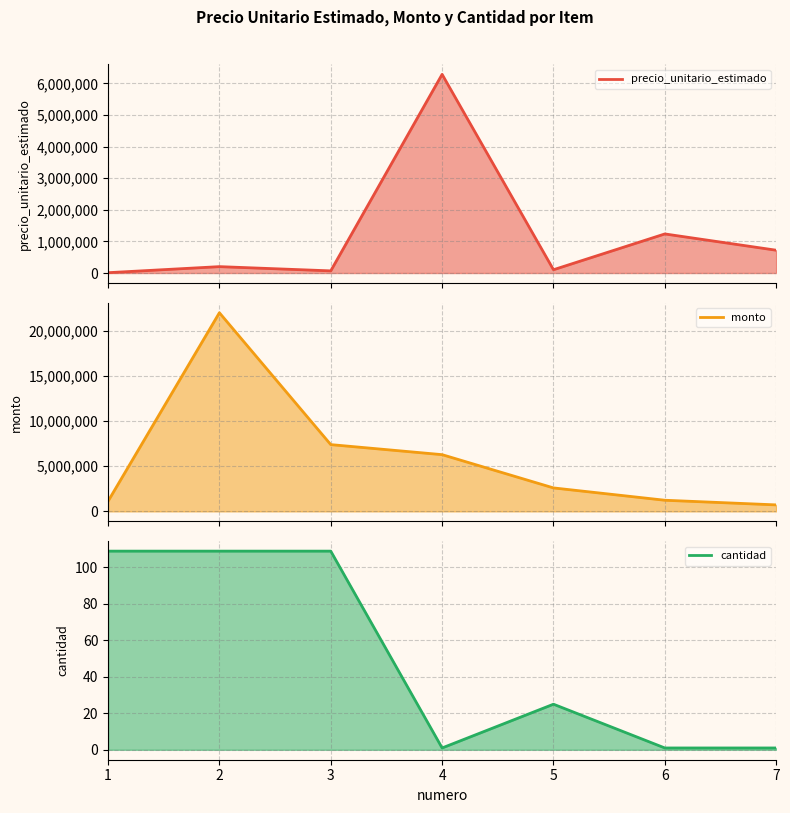

What is the average value of the precio_unitario_estimado series?

1232012